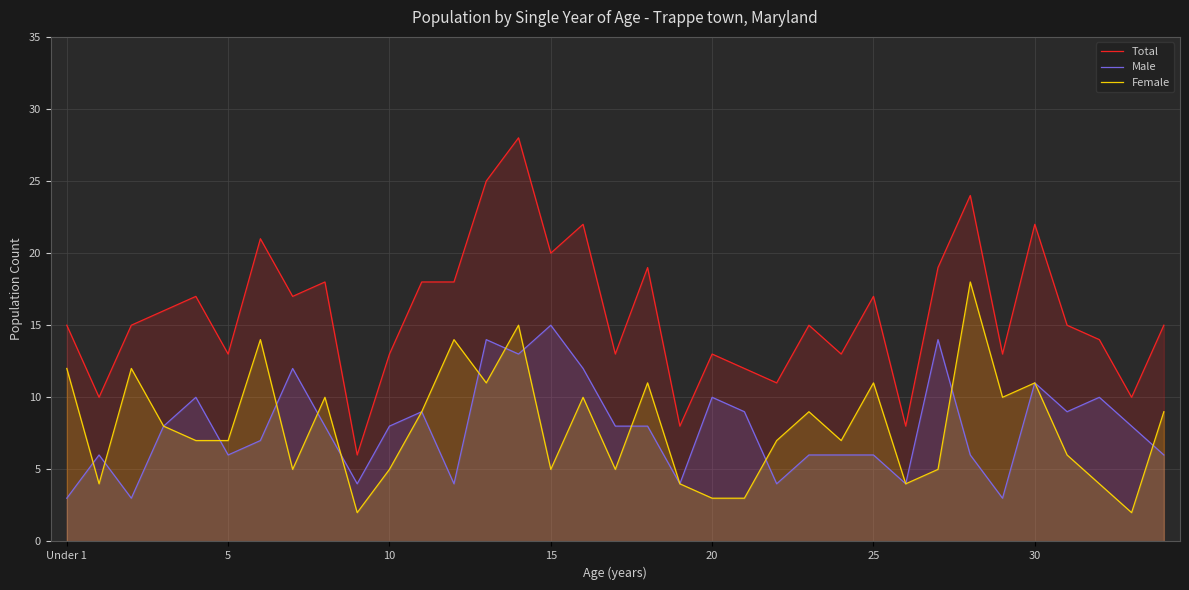

True or false: Male and Total cross at least once.

False